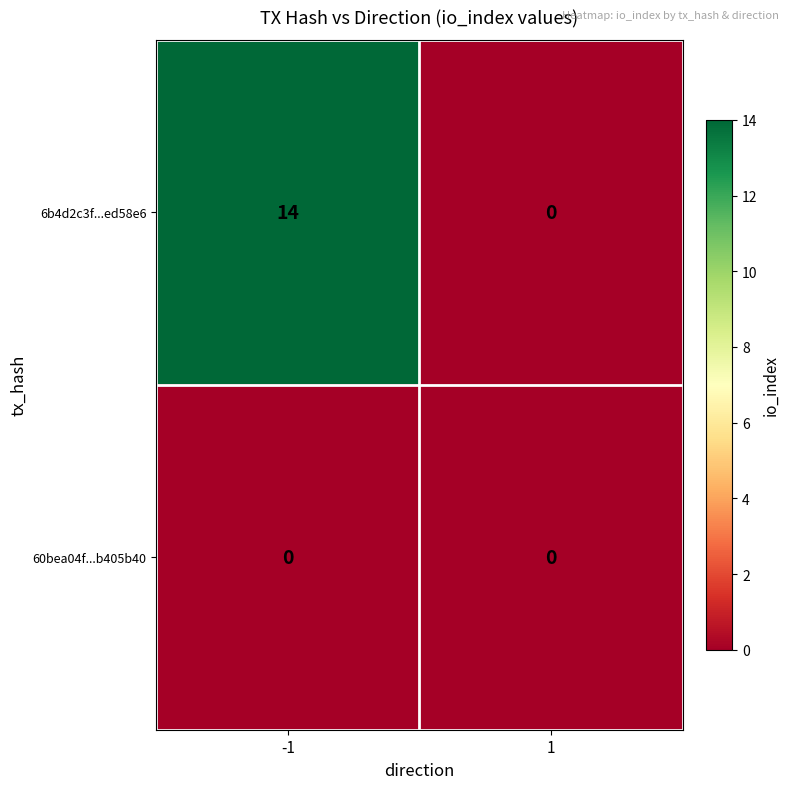

What is the maximum value shown in the chart?

14